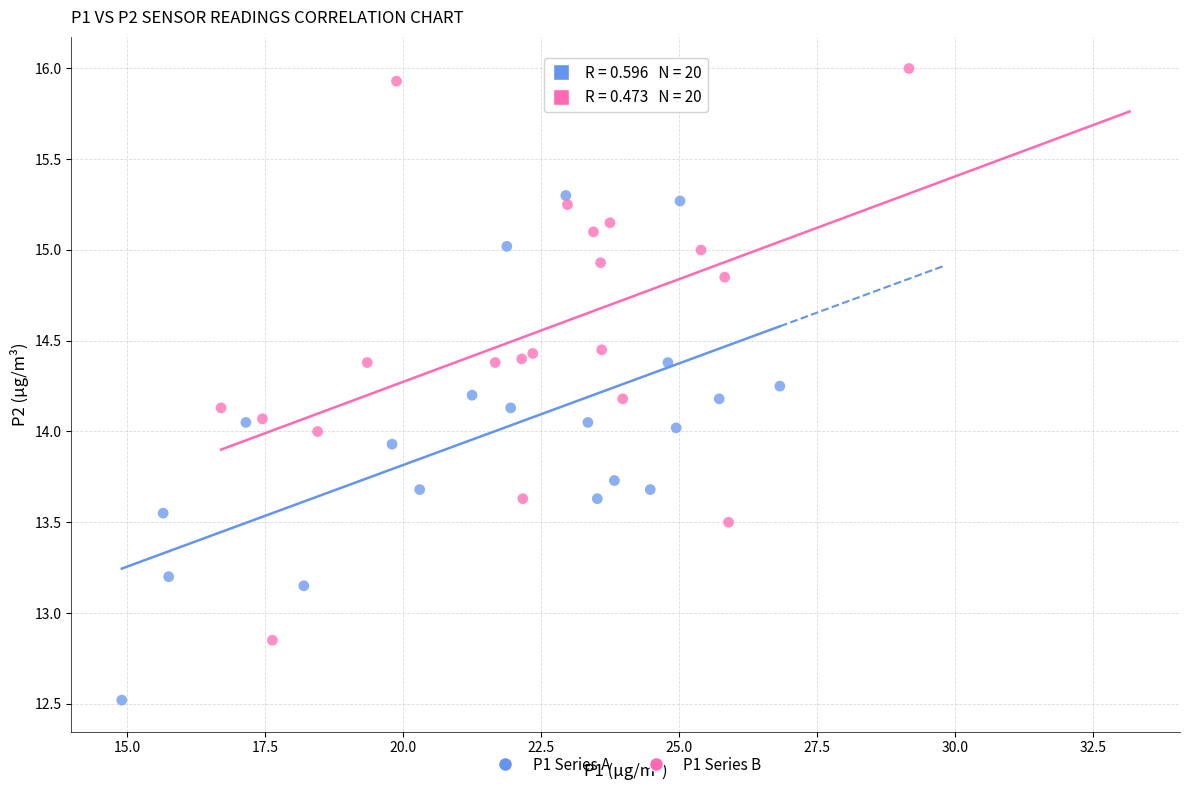

What are all the series names shown in the legend?

P1 Series A, P1 Series B